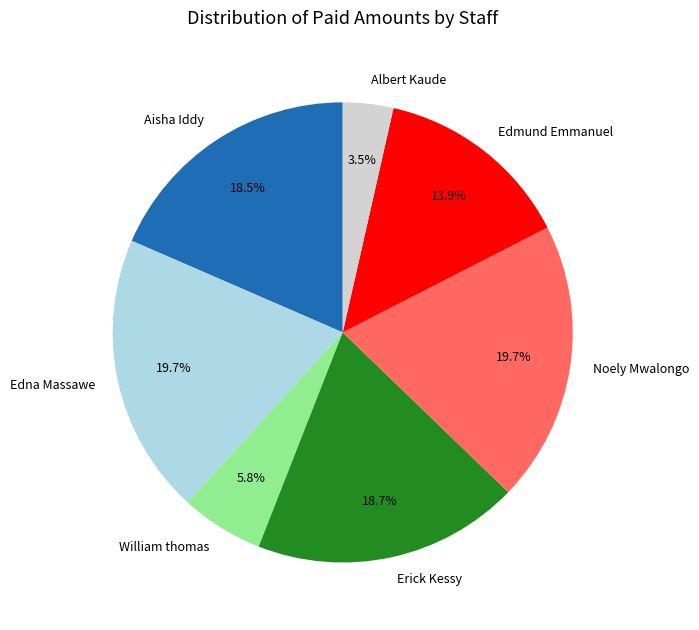

What is the smallest slice in the pie chart?

Albert Kaude